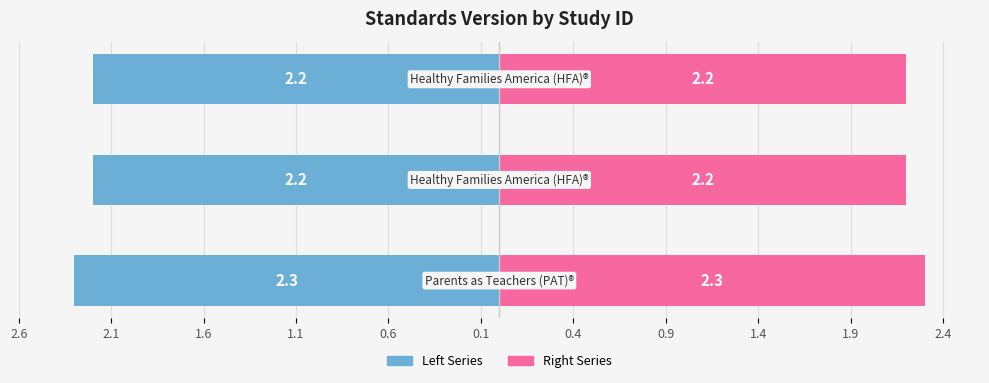

What is the lowest value of the Standards Version (Left) series?

-2.3